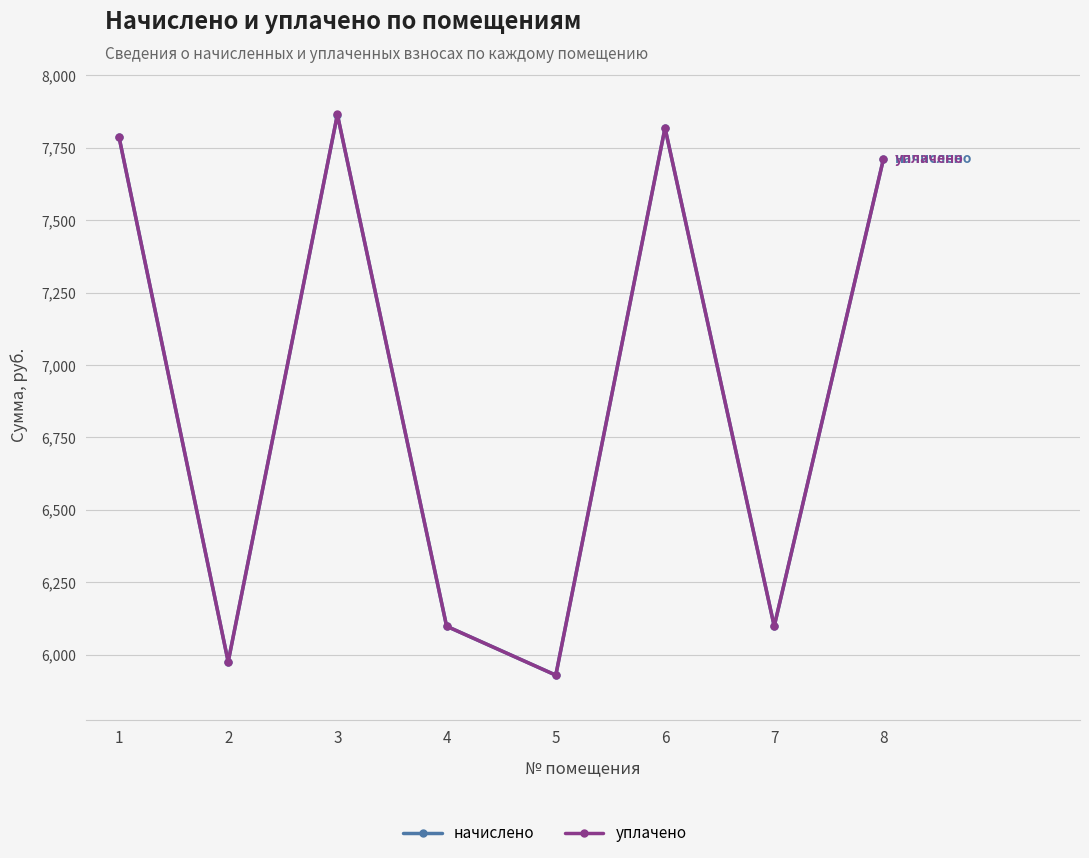

What are all the series names shown in the legend?

начислено, уплачено